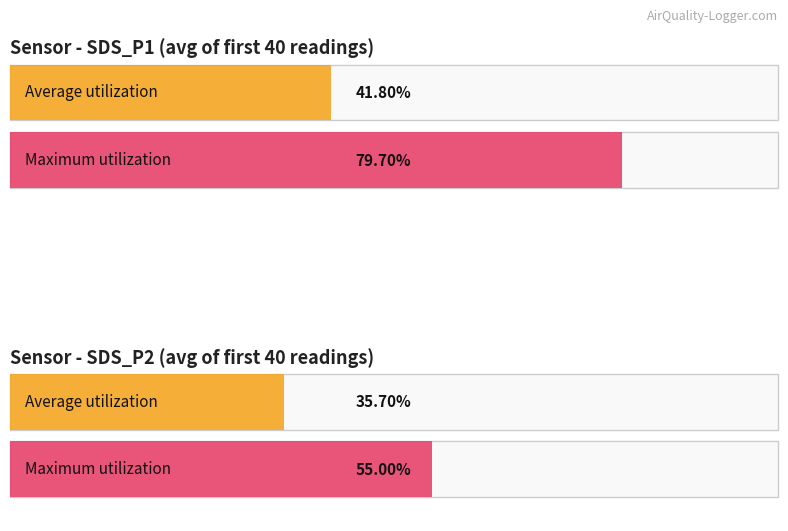

Which series changed the most between SDS_P1 and SDS_P2?

Maximum utilization